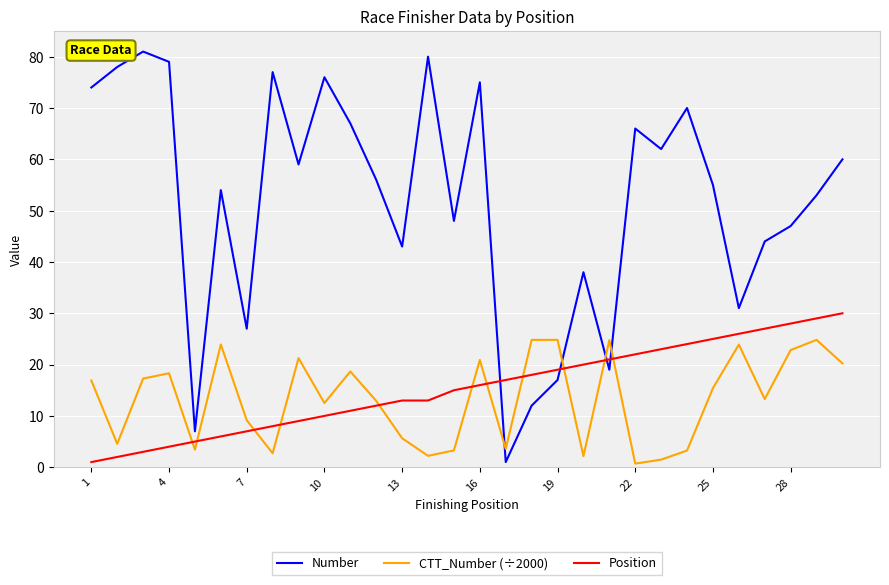

Which series ends up on top after the final intersection of Position and CTT_Number (÷2000)?

Position